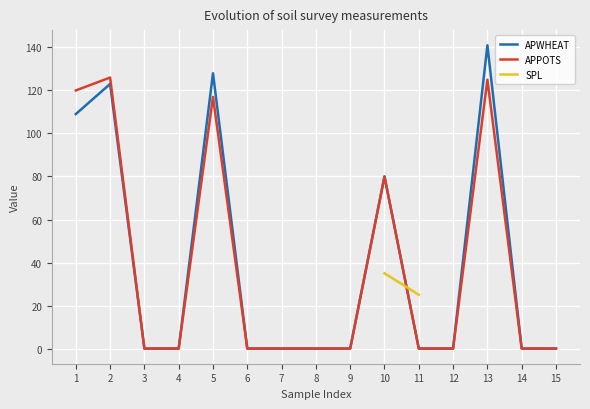

List the series in order of their peak value, highest first.

APWHEAT, APPOTS, SPL